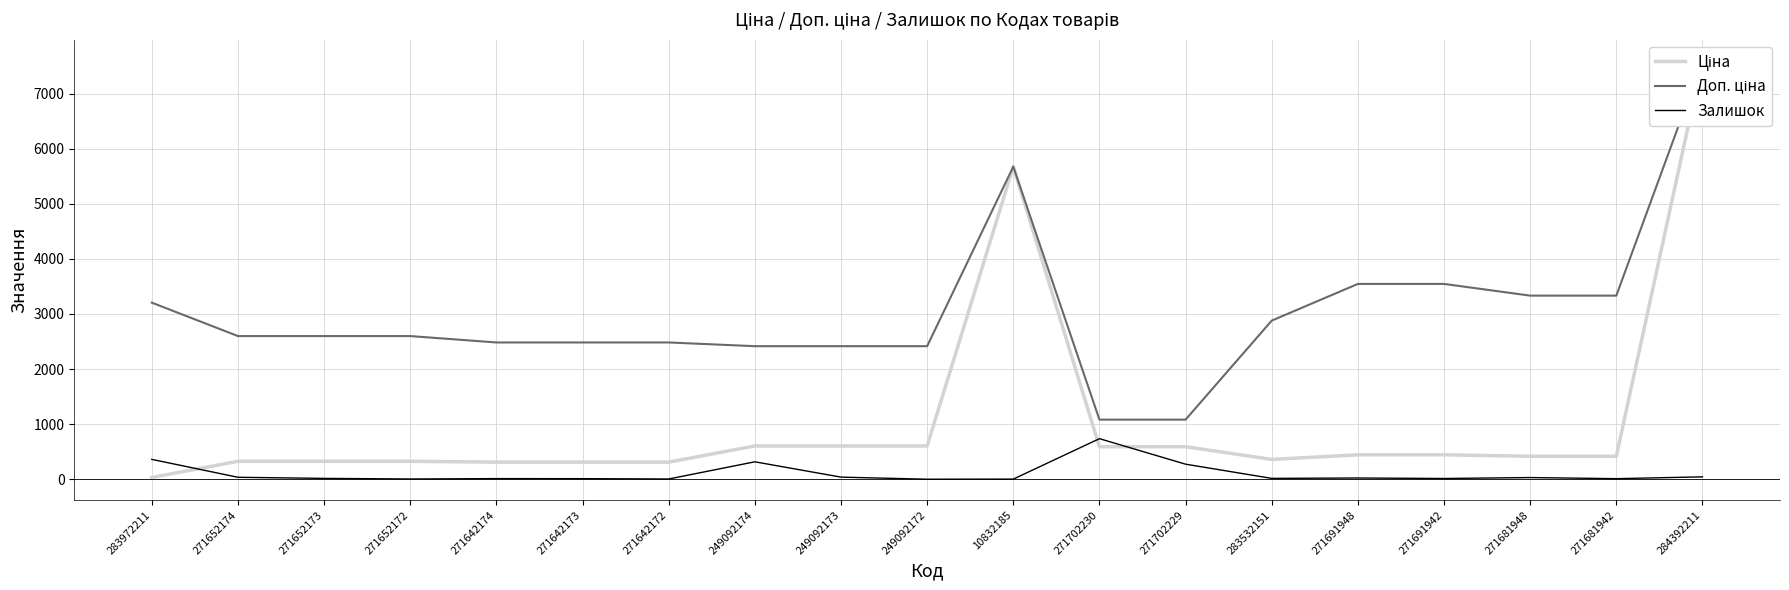

At which category does Доп. ціна reach its first local peak?

10832185